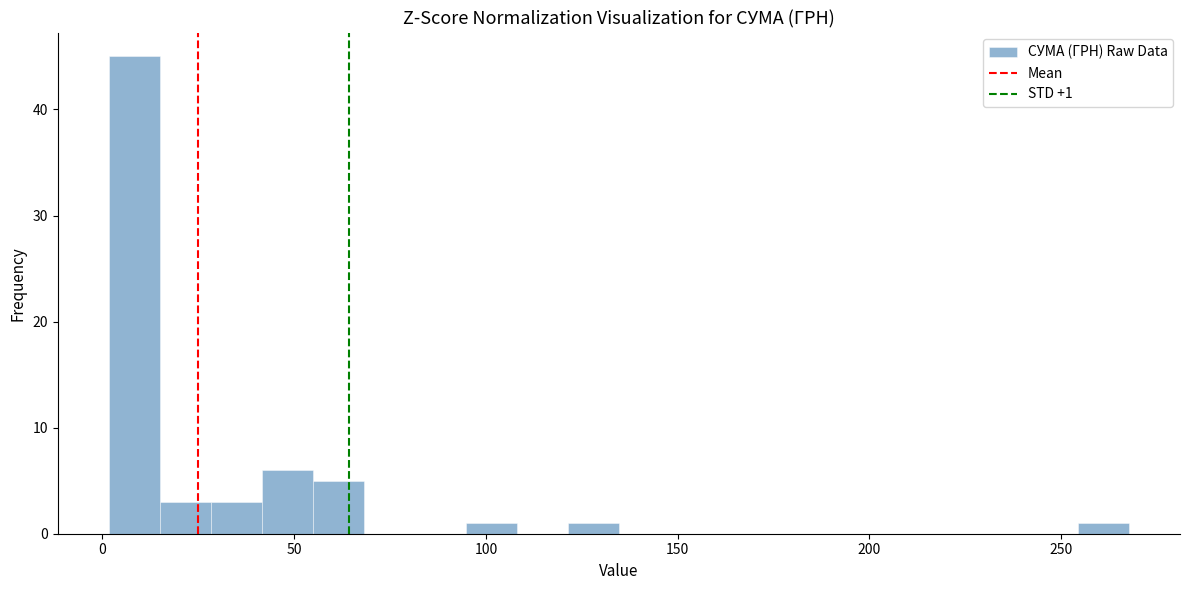

Around what value on the x-axis is the tallest bar? Give the approximate position of its centre, as read against the axis.

10